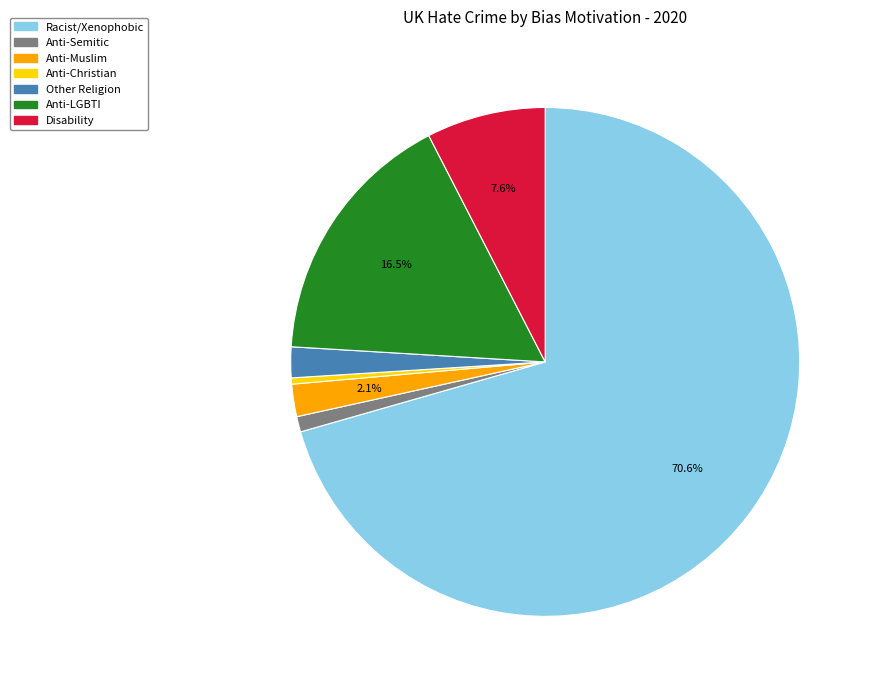

What is the ratio of the value at Anti-Semitic to the value at Anti-Muslim?

0.5